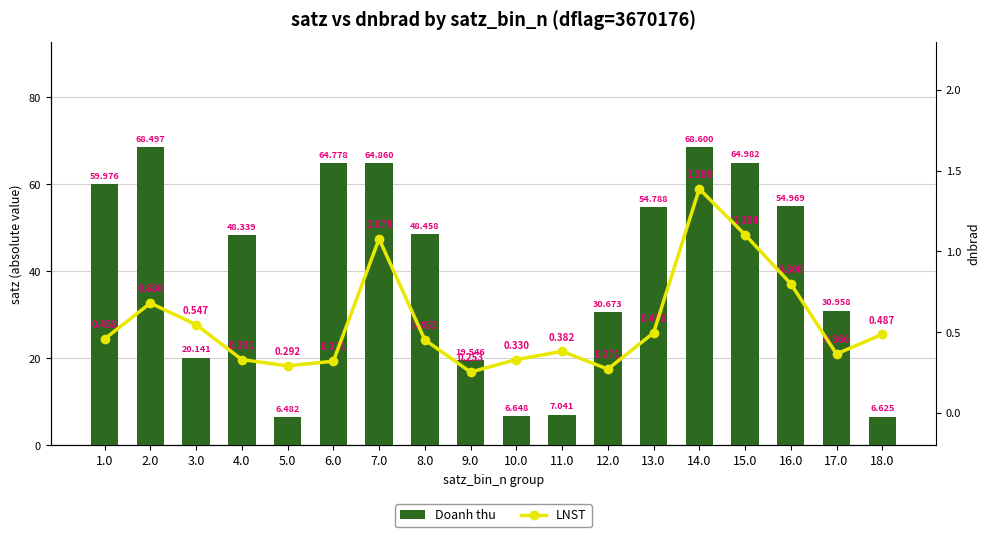

Which series changed the most between 15.0 and 17.0?

Doanh thu